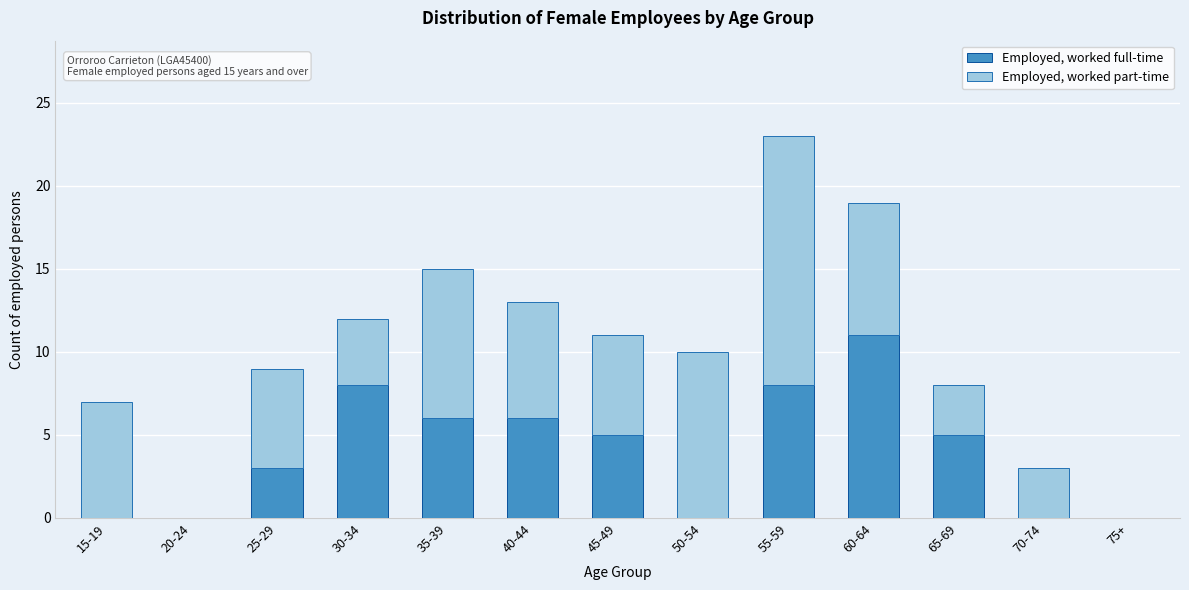

Reading left to right, transcribe the values for Employed, worked full-time.

15-19=0	20-24=0	25-29=3	30-34=8	35-39=6	40-44=6	45-49=5	50-54=0	55-59=8	60-64=11	65-69=5	70-74=0	75+=0